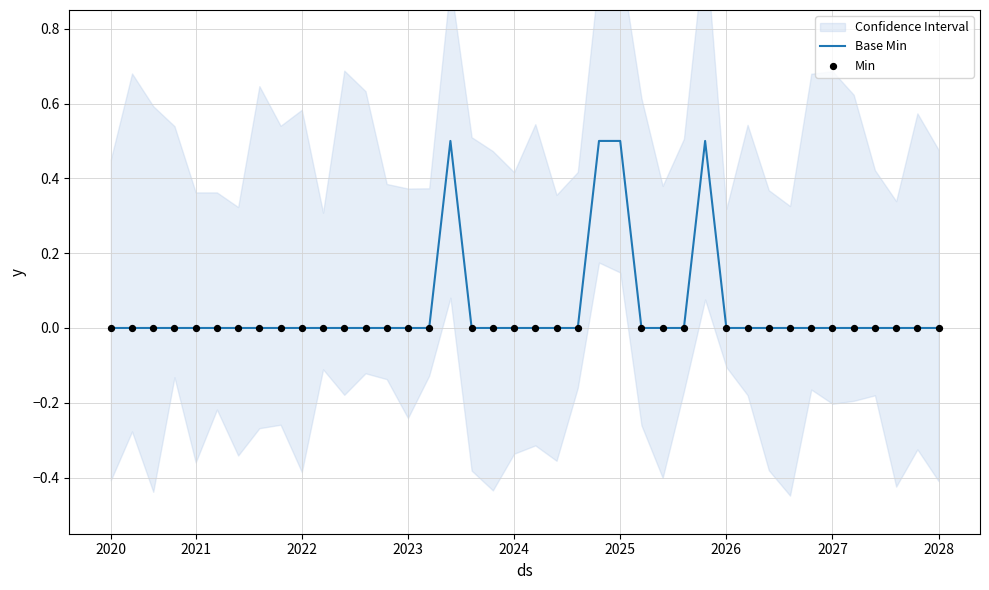

What is the highest value of the Base Min series?

0.5